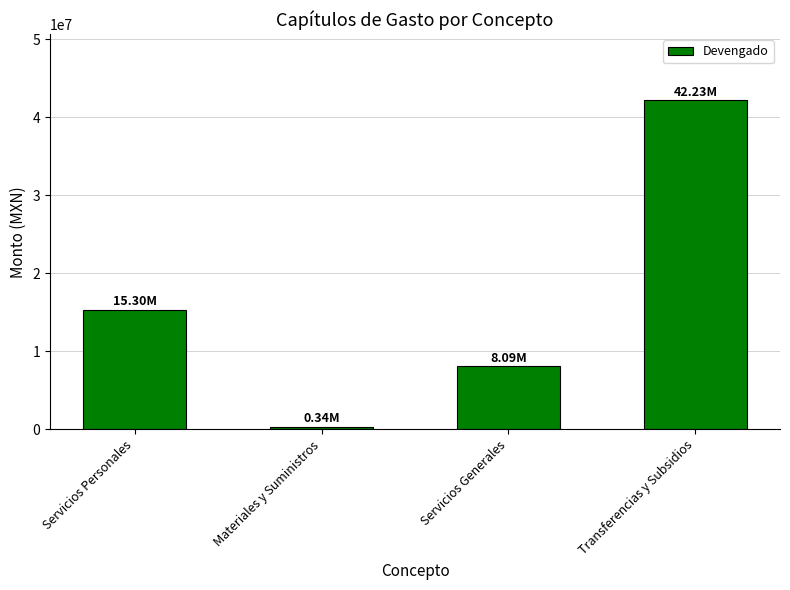

What is the difference between the maximum and minimum values?

41889975.7